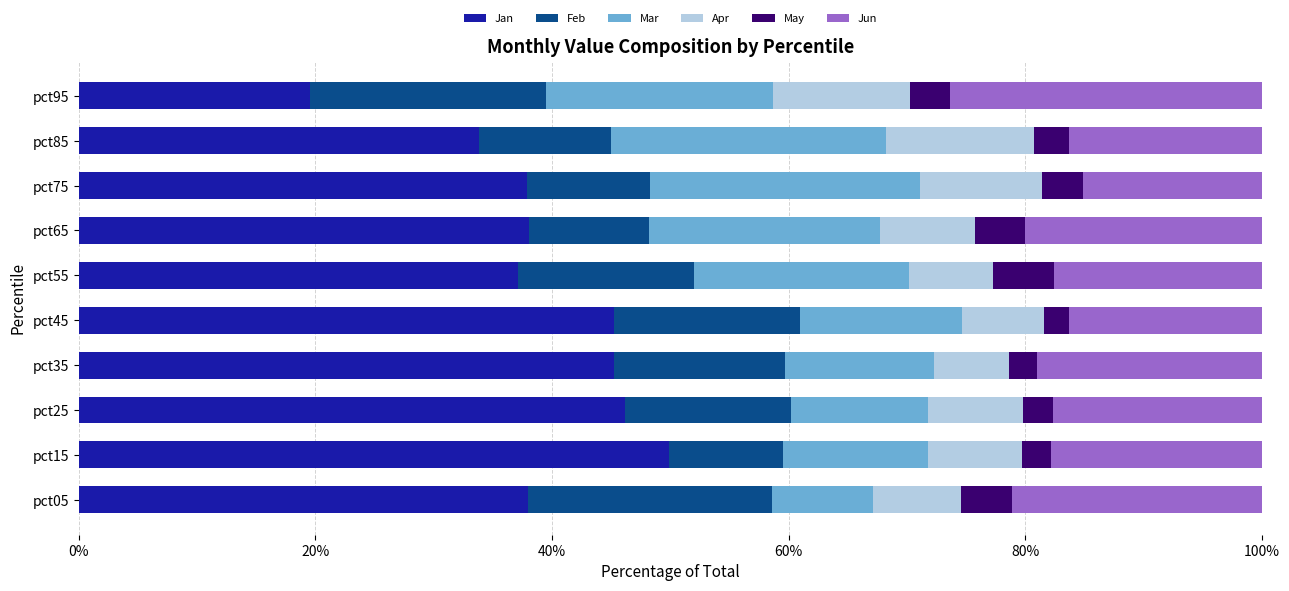

Is it true that Jan equals 7.4 at pct55?

False